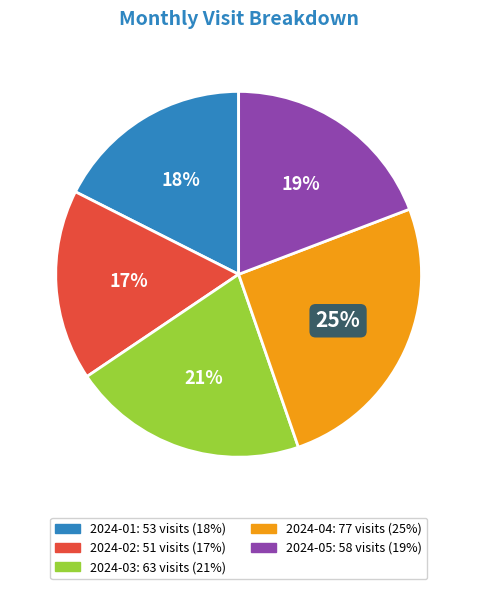

Which has a higher value, 2024-01 or 2024-04?

2024-04